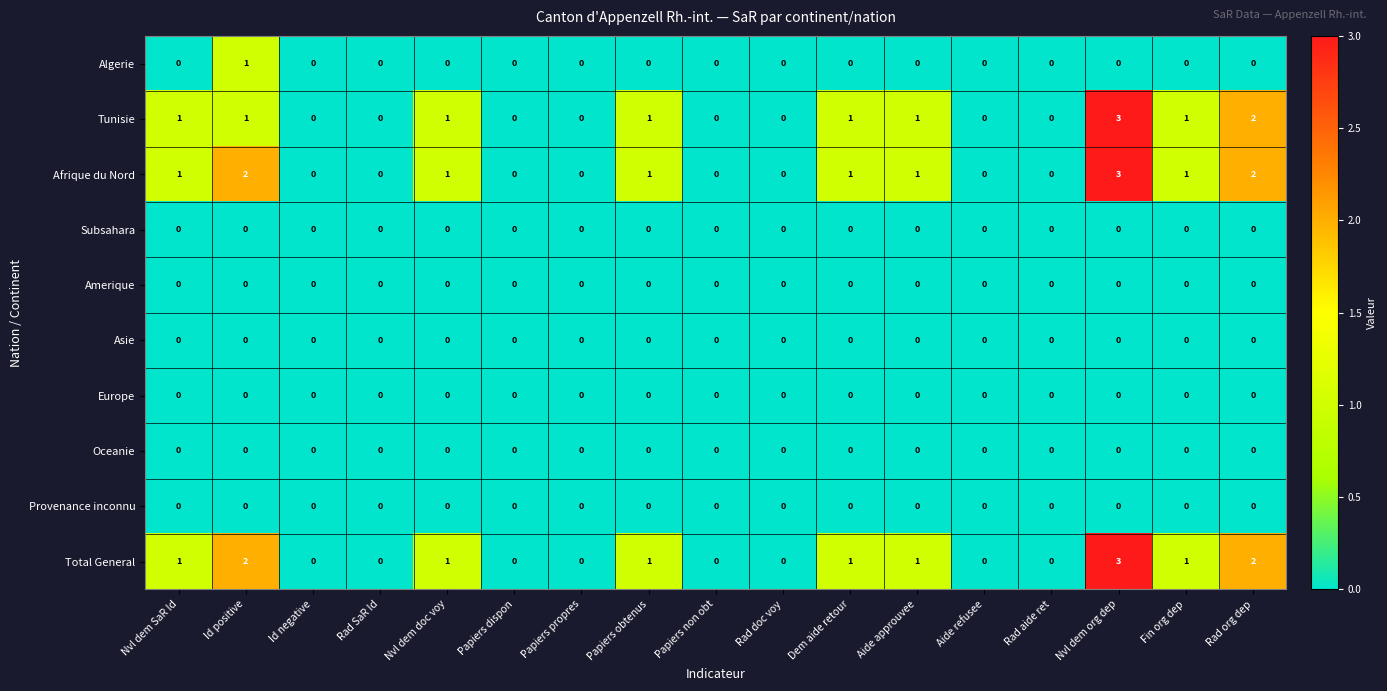

At which category is the sum across all series the highest?

Nvl dem org dep